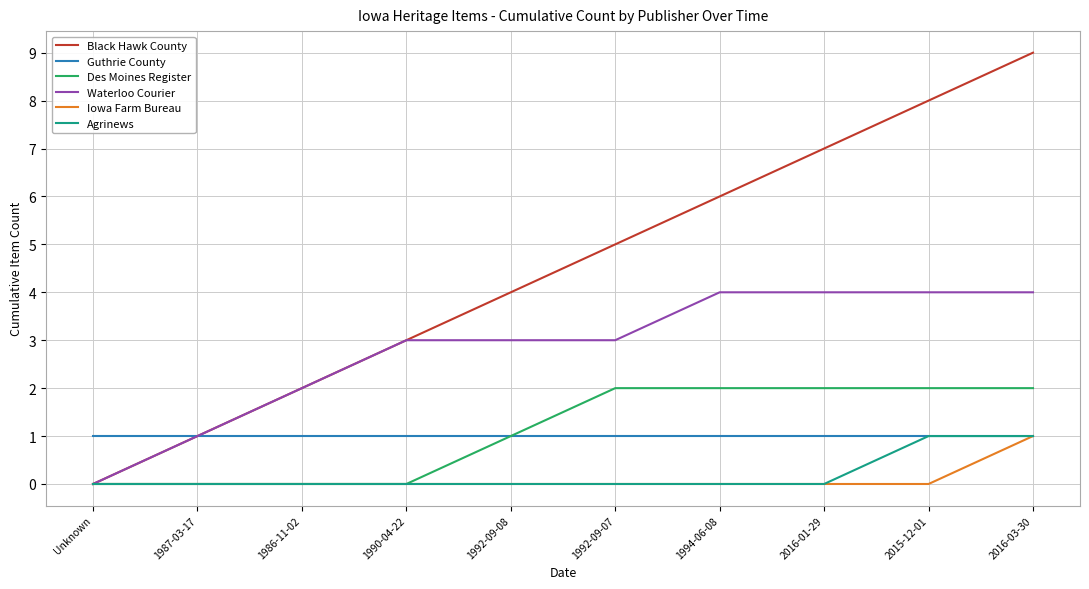

Reading left to right, list all the values displayed in this chart.

Black Hawk County: Unknown=0	1987-03-17=1	1986-11-02=2	1990-04-22=3	1992-09-08=4	1992-09-07=5	1994-06-08=6	2016-01-29=7	2015-12-01=8	2016-03-30=9
Guthrie County: Unknown=1	1987-03-17=1	1986-11-02=1	1990-04-22=1	1992-09-08=1	1992-09-07=1	1994-06-08=1	2016-01-29=1	2015-12-01=1	2016-03-30=1
Des Moines Register: Unknown=0	1987-03-17=0	1986-11-02=0	1990-04-22=0	1992-09-08=1	1992-09-07=2	1994-06-08=2	2016-01-29=2	2015-12-01=2	2016-03-30=2
Waterloo Courier: Unknown=0	1987-03-17=1	1986-11-02=2	1990-04-22=3	1992-09-08=3	1992-09-07=3	1994-06-08=4	2016-01-29=4	2015-12-01=4	2016-03-30=4
Iowa Farm Bureau: Unknown=0	1987-03-17=0	1986-11-02=0	1990-04-22=0	1992-09-08=0	1992-09-07=0	1994-06-08=0	2016-01-29=0	2015-12-01=0	2016-03-30=1
Agrinews: Unknown=0	1987-03-17=0	1986-11-02=0	1990-04-22=0	1992-09-08=0	1992-09-07=0	1994-06-08=0	2016-01-29=0	2015-12-01=1	2016-03-30=1